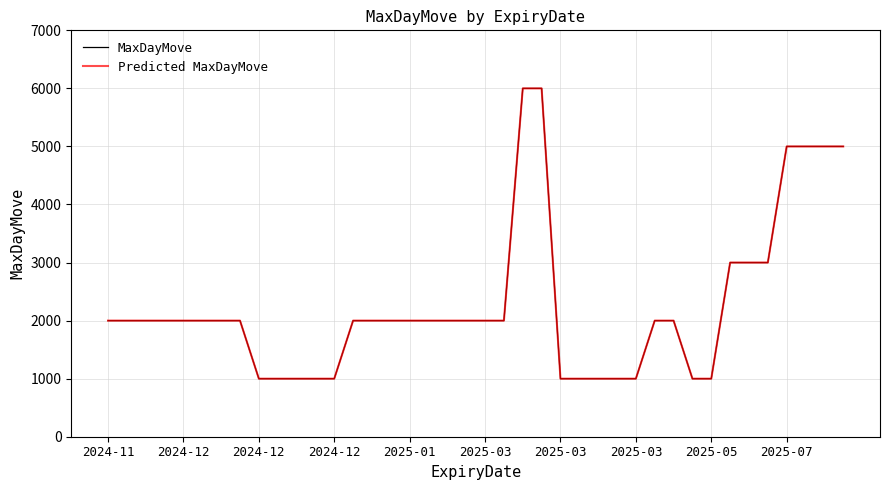

Which series has the largest total across all categories?

MaxDayMove